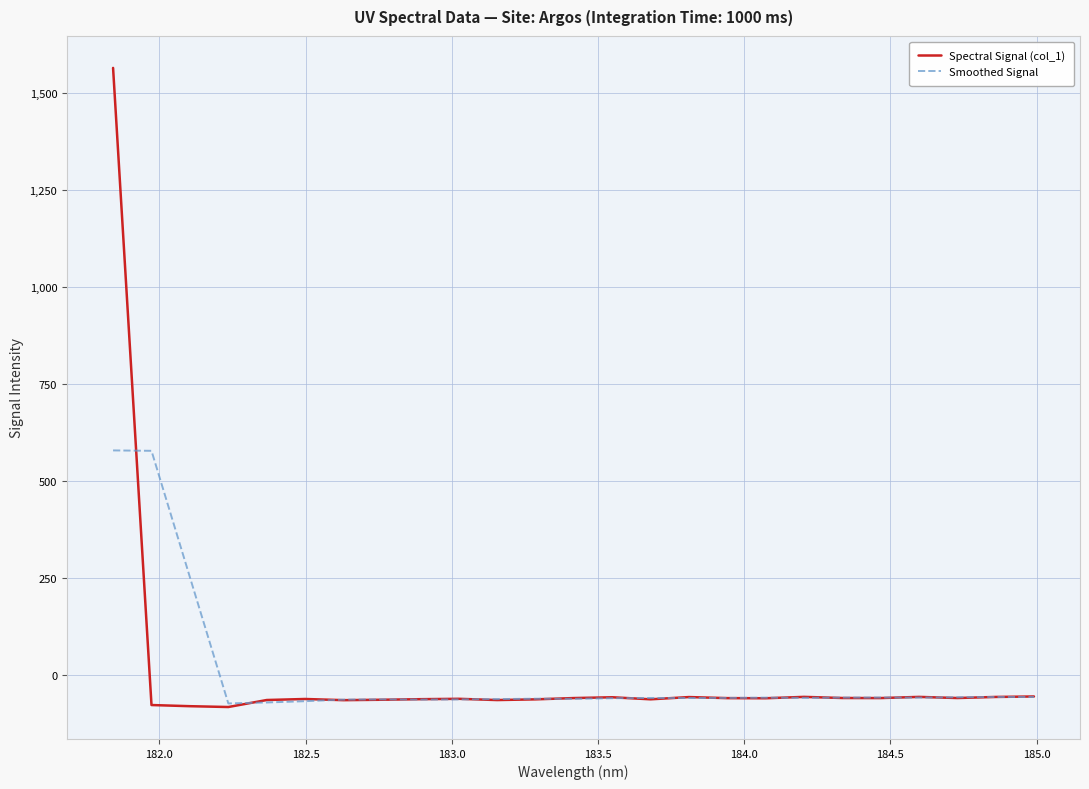

What is the highest value of the Smoothed Signal series?

579.4